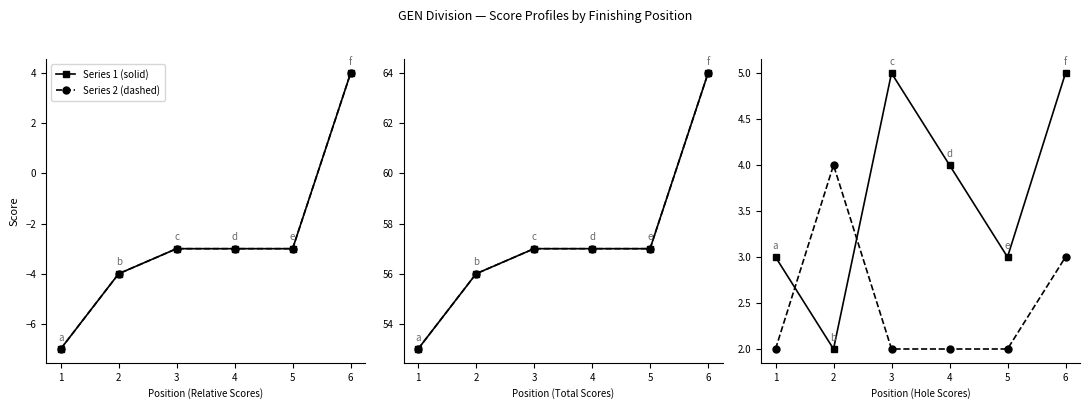

Which series has the largest total across all categories?

Event Total